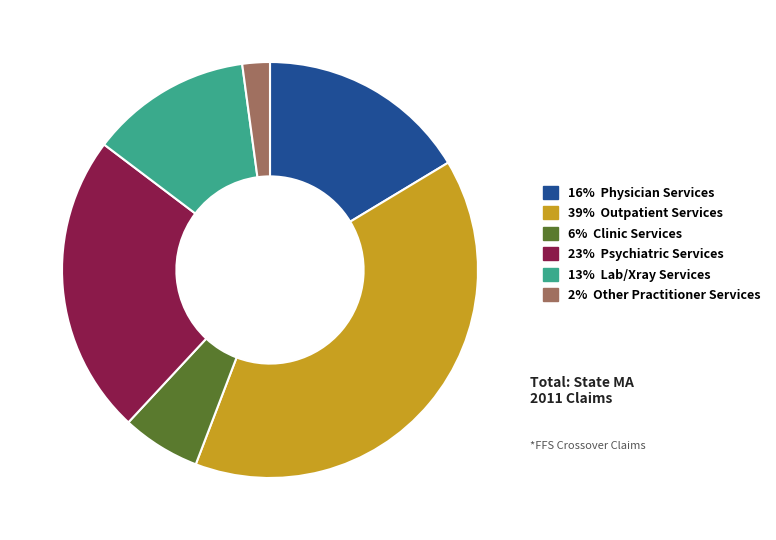

Does any single category account for the majority?

No